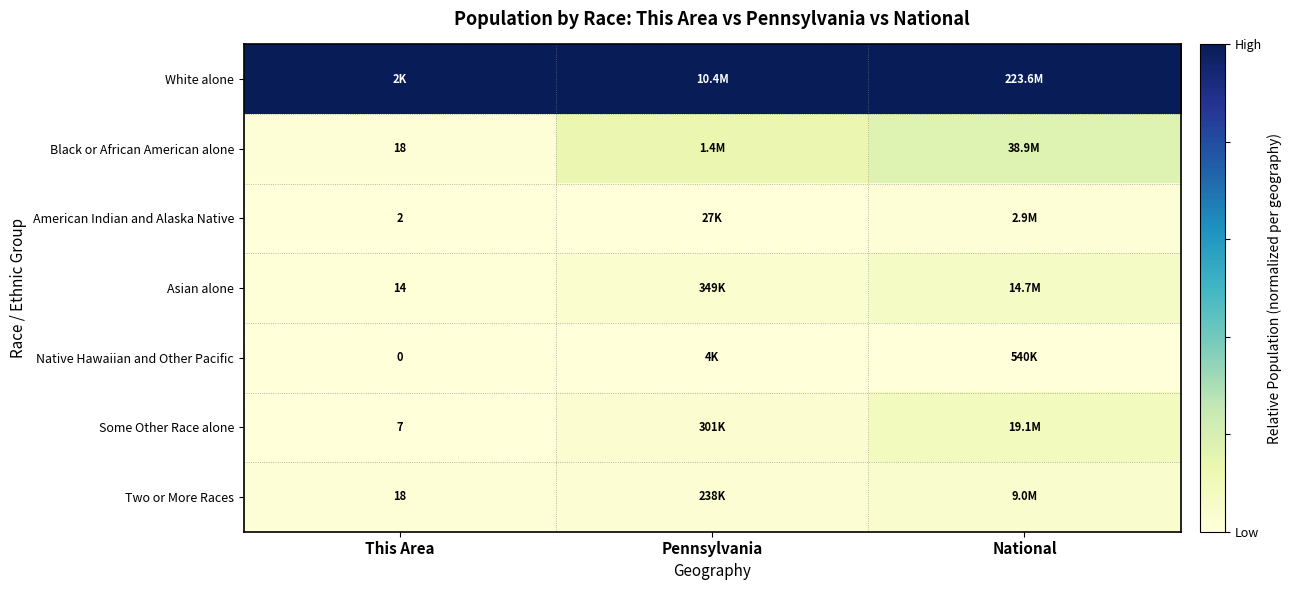

Which series changed the most between This Area and Pennsylvania?

Black or African American alone